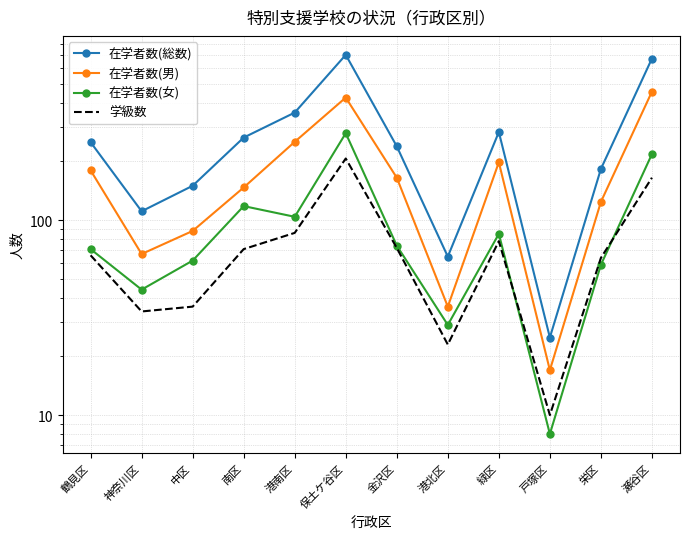

In 在学者数(総数), how many points are lower than both neighbors (excluding endpoints)?

3